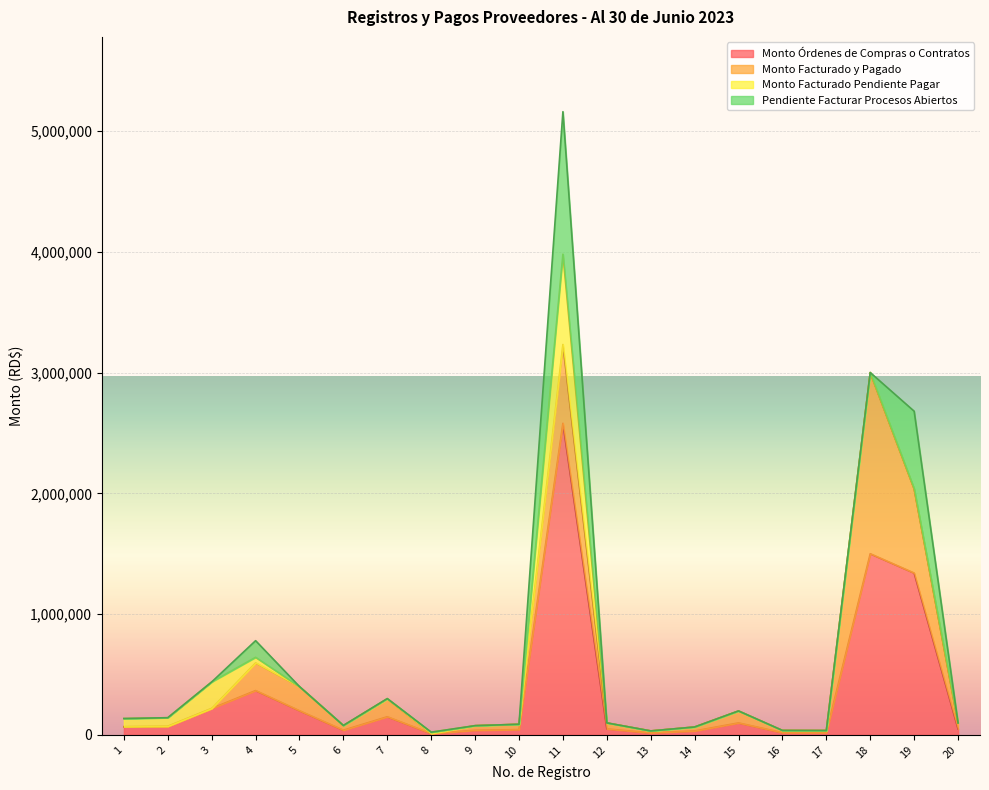

What is the maximum value shown in the chart?

2580000.0